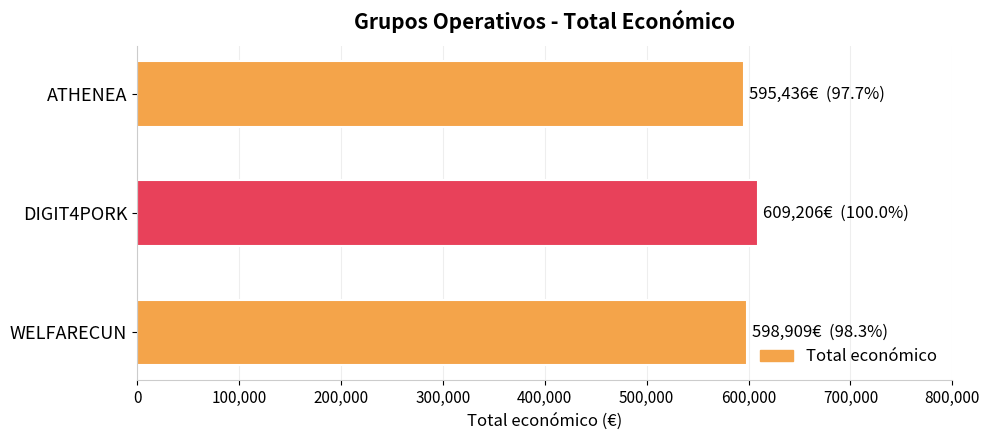

Approximately how many times larger is the value at DIGIT4PORK compared to WELFARECUN?

1.0